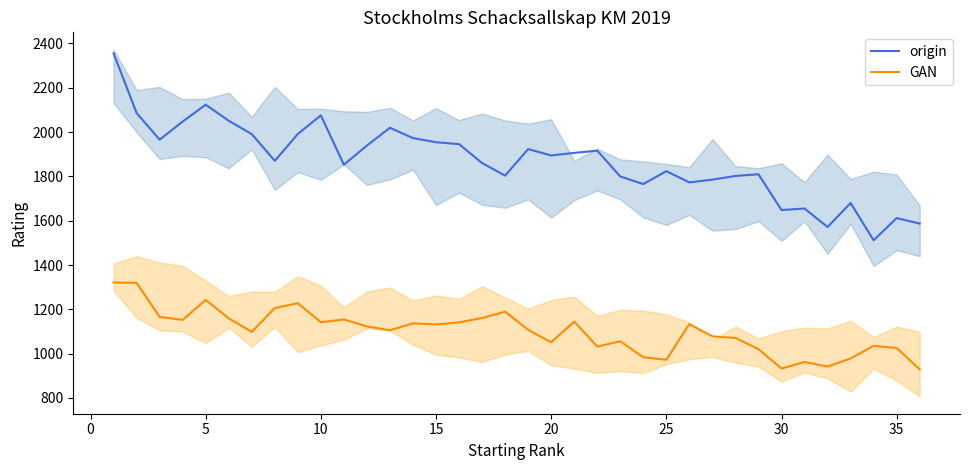

In origin, how many points are lower than both neighbors (excluding endpoints)?

10